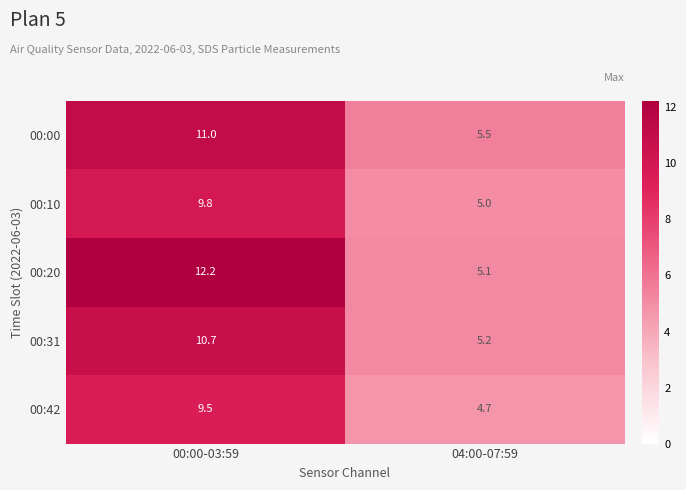

What is the difference between the maximum and minimum values in the 00:42 series?

4.8